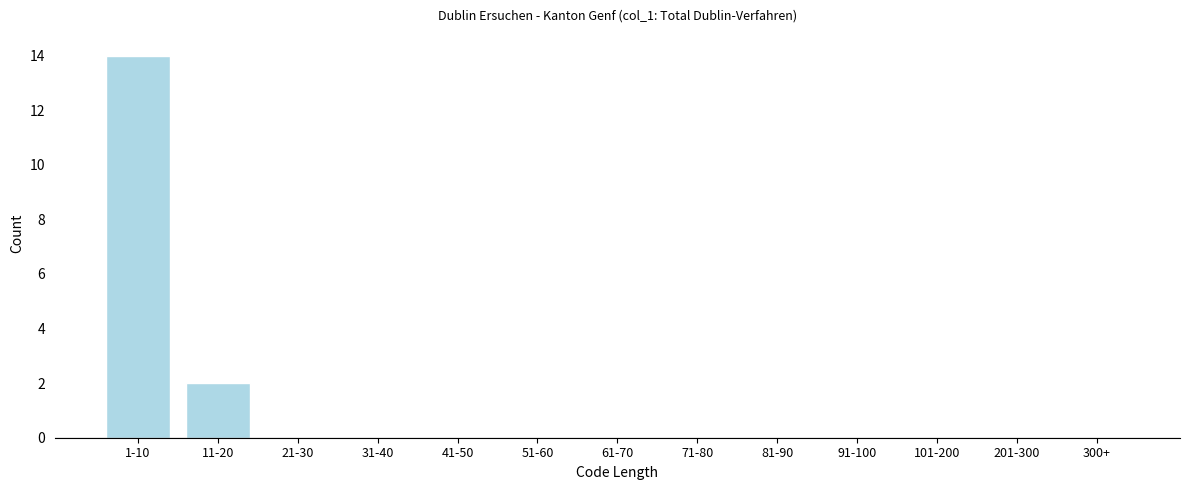

Reading right to left, transcribe all the data shown in this chart.

300+=0	201-300=0	101-200=0	91-100=0	81-90=0	71-80=0	61-70=0	51-60=0	41-50=0	31-40=0	21-30=0	11-20=2	1-10=14